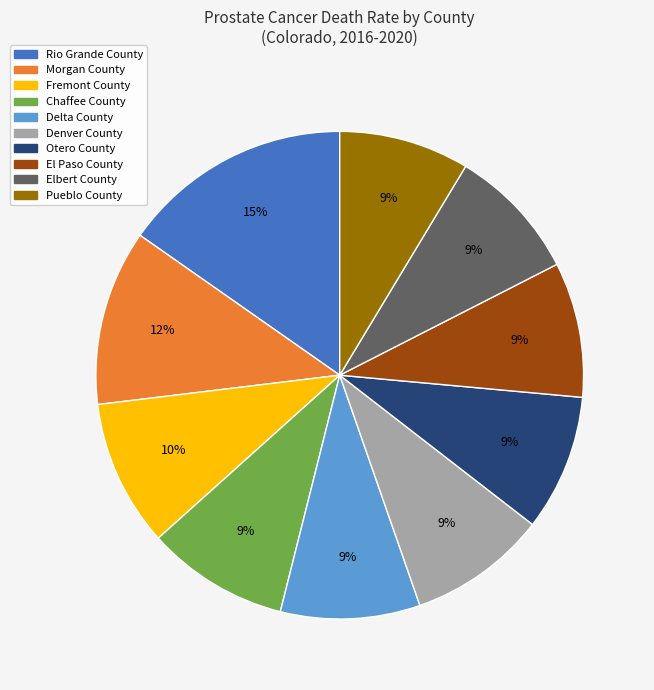

What is the ratio of the value at Otero County to the value at Elbert County?

1.0